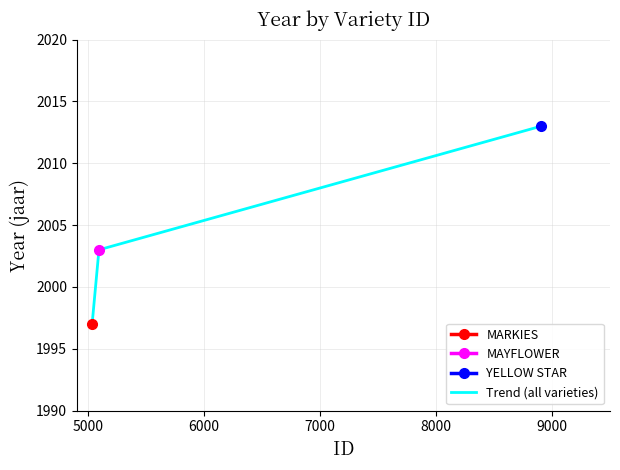

What is the maximum value for Trend (all varieties)?

2013